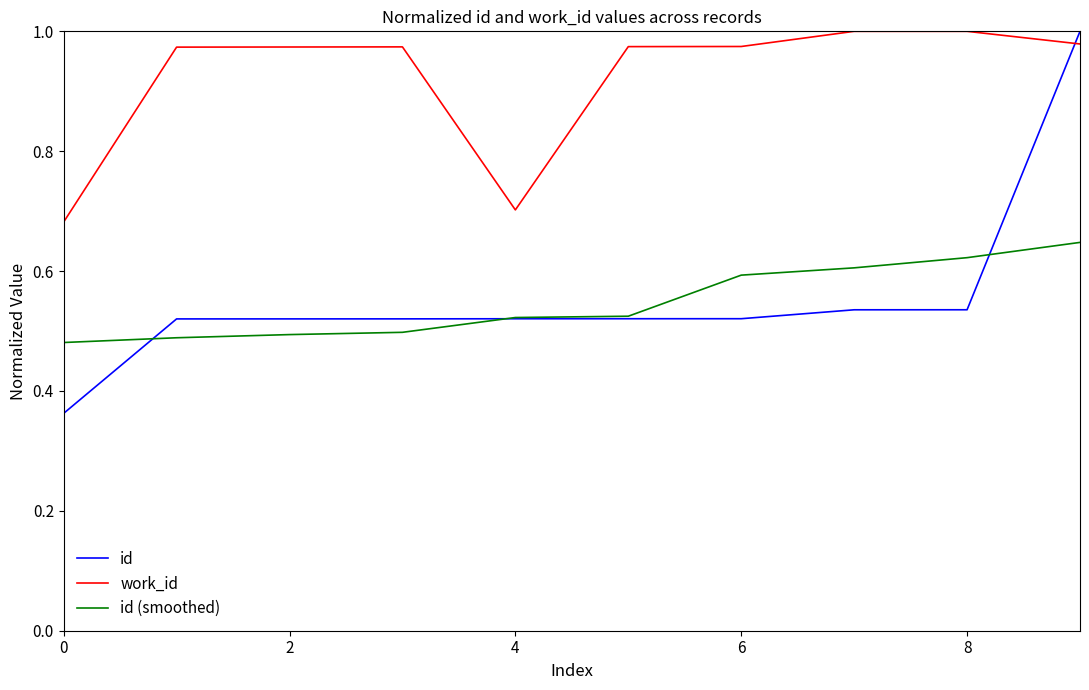

Which series has the largest range (max minus min)?

id